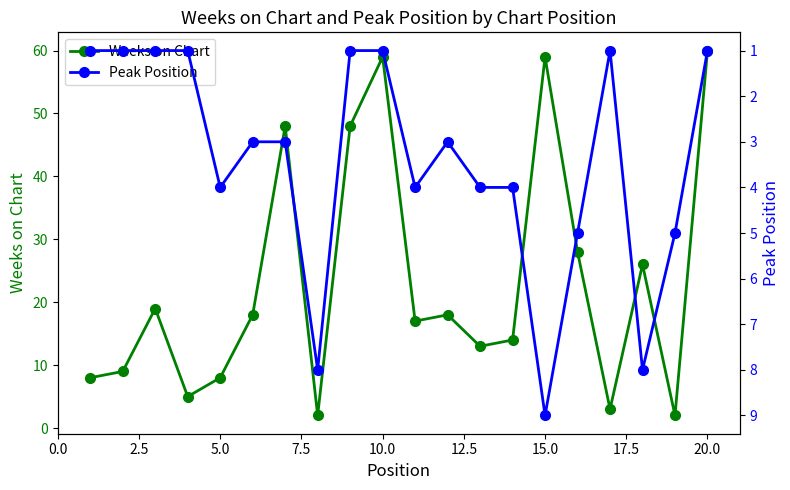

How many interior local valleys does the Weeks on Chart series have?

6